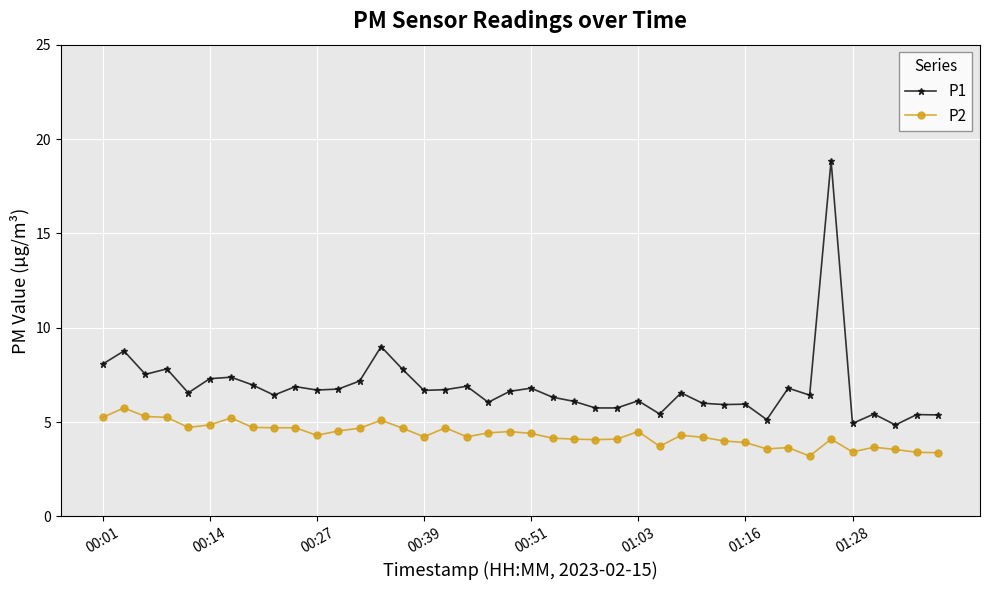

What is the value of the P1 point at the 4th from the left?

7.8